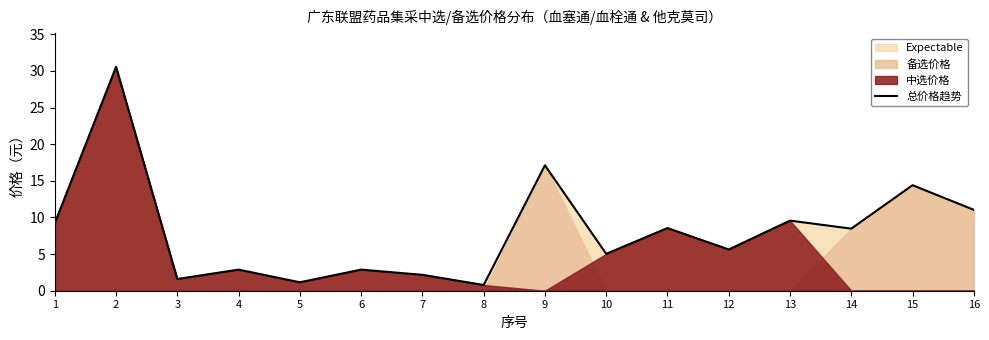

At which category does the data reach its first local valley?

3